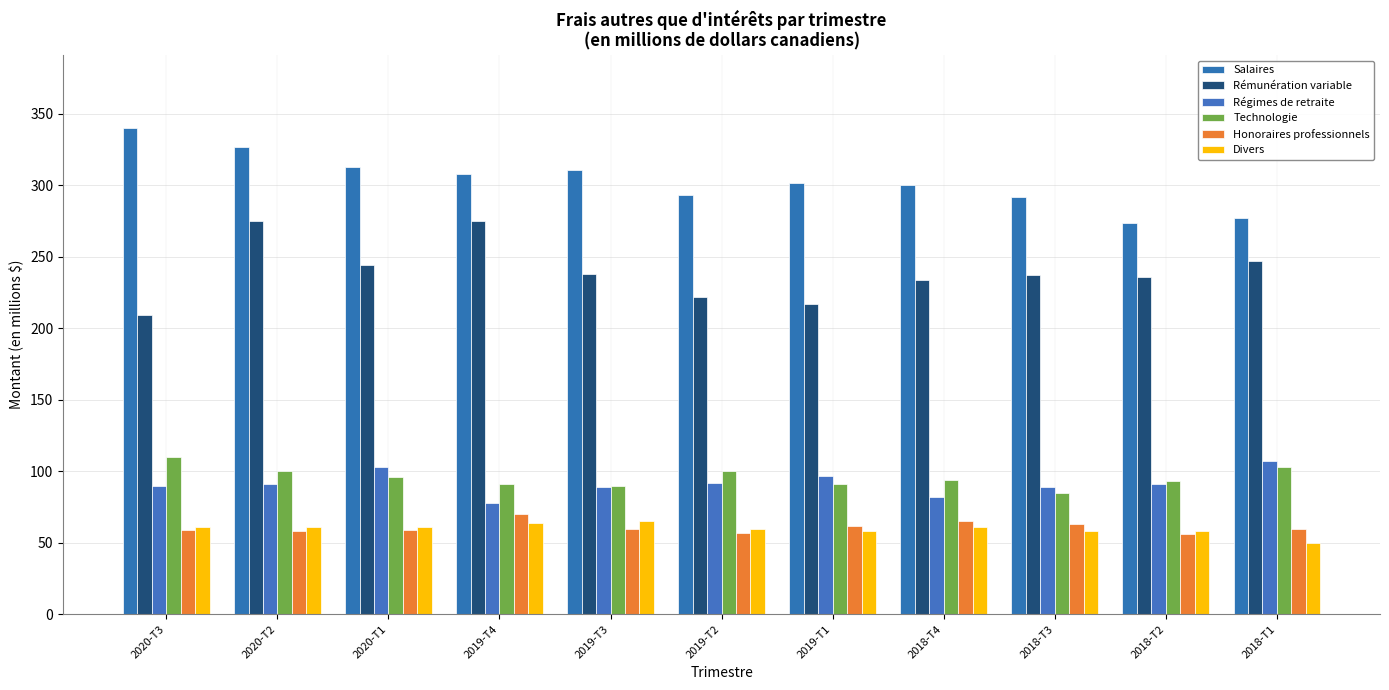

Read the Honoraires professionnels value at 2019-T2, to the nearest 10.

60